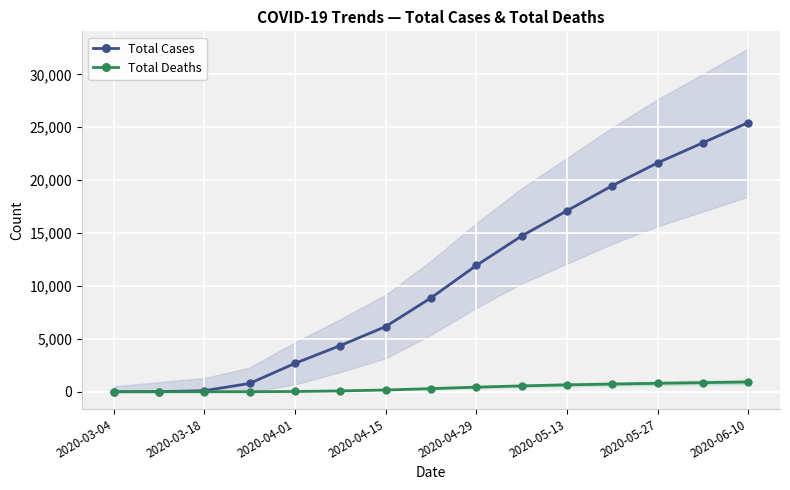

What is the approximate value of Total Deaths at 9, to the nearest 10?

550